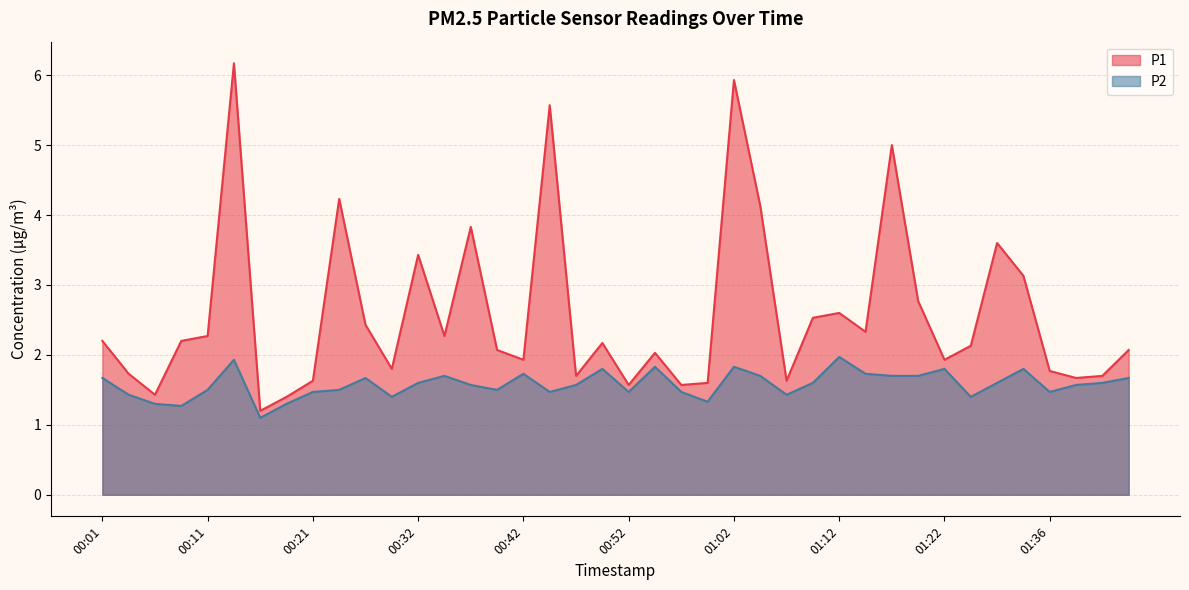

True or false: P2 has a value of 1.7 at 00:34.

True